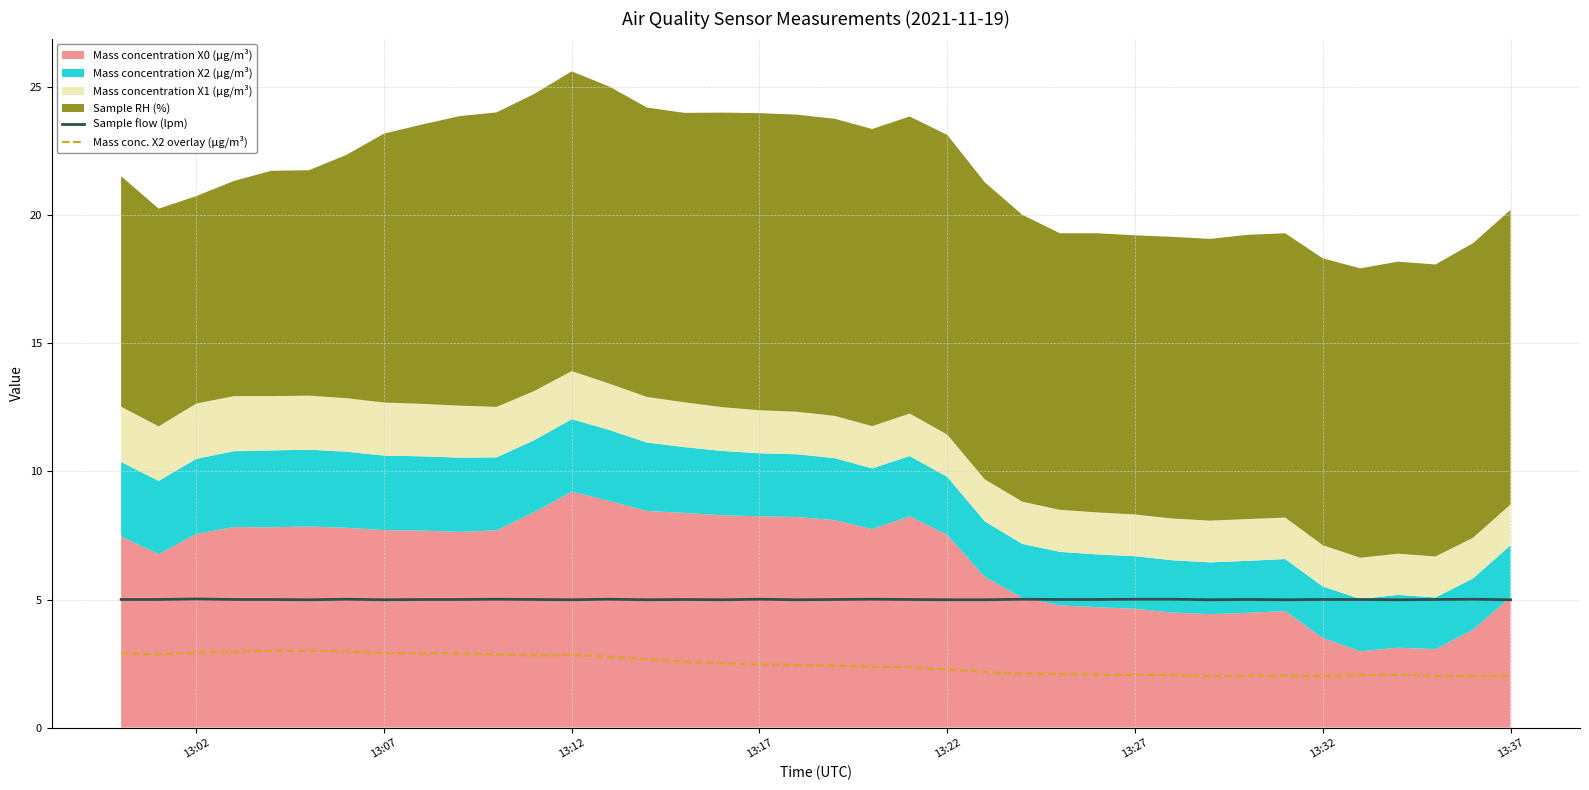

What is the average value of the Mass conc. X2 overlay (μg/m³) series?

2.5